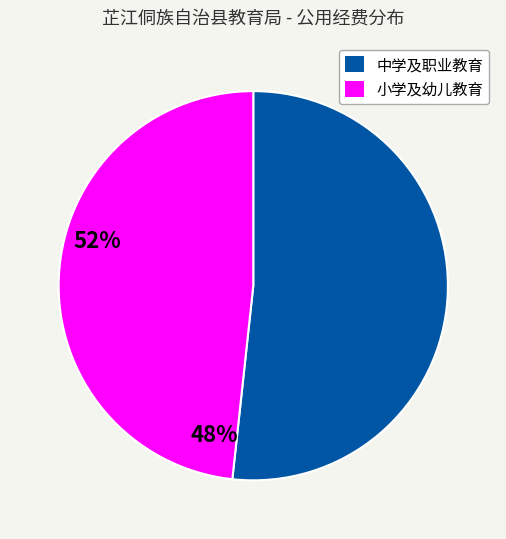

Is there any slice that represents more than half of the pie?

Yes